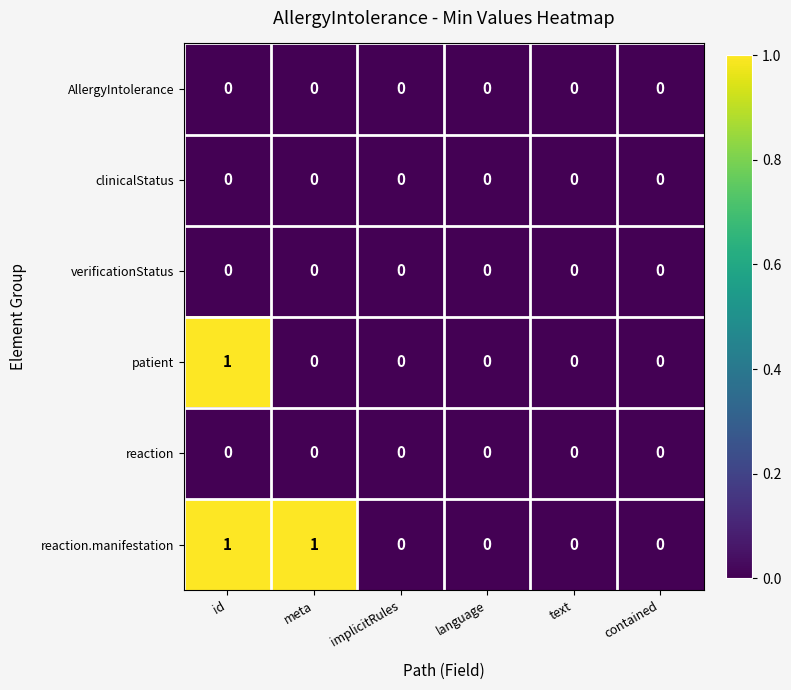

Which series changed the most between meta and implicitRules?

reaction.manifestation